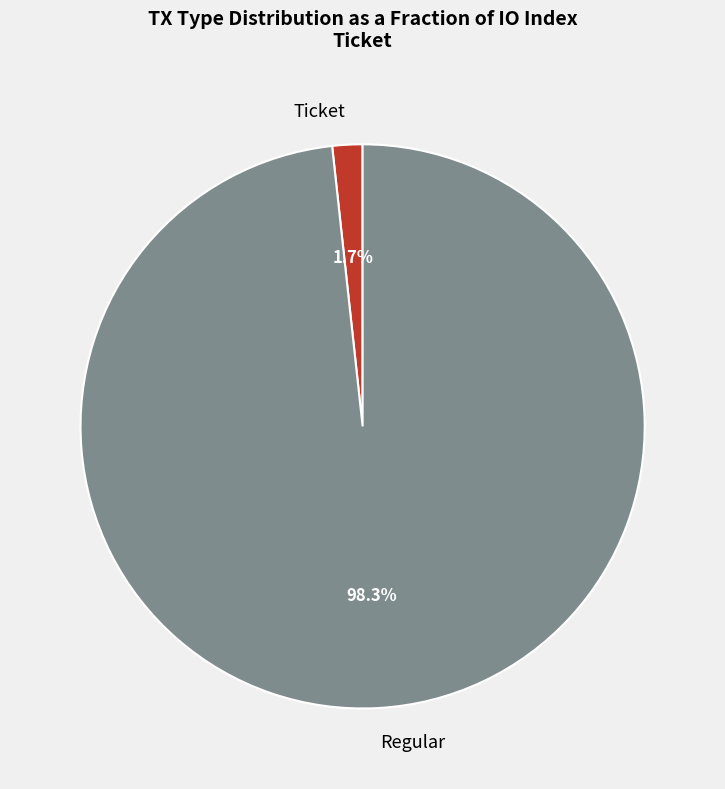

What is the majority slice?

Regular